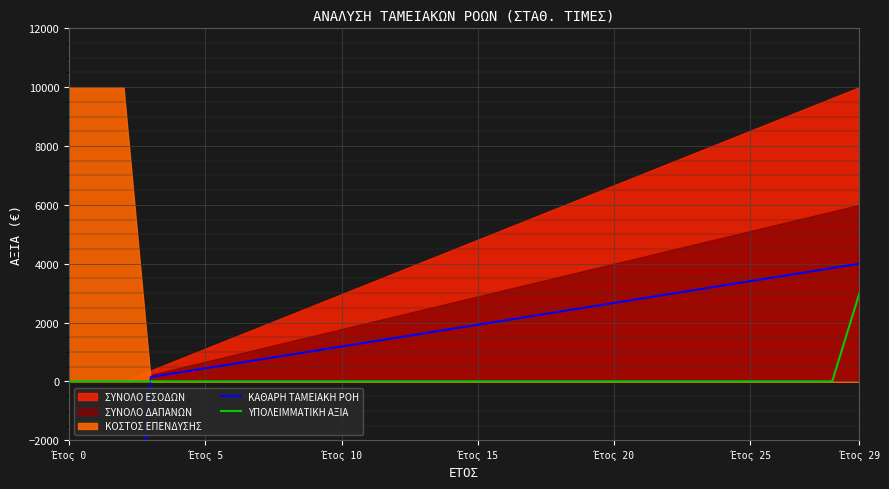

What is the label of the 12th point from the left?

11